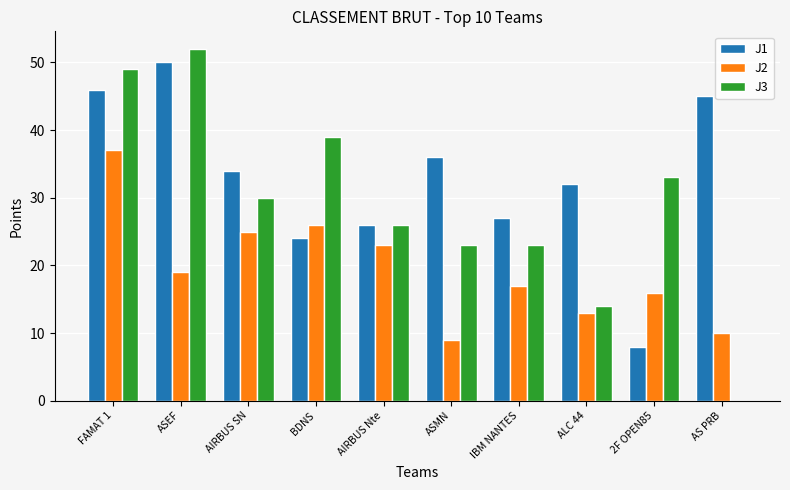

Which series has the largest total across all categories?

J1